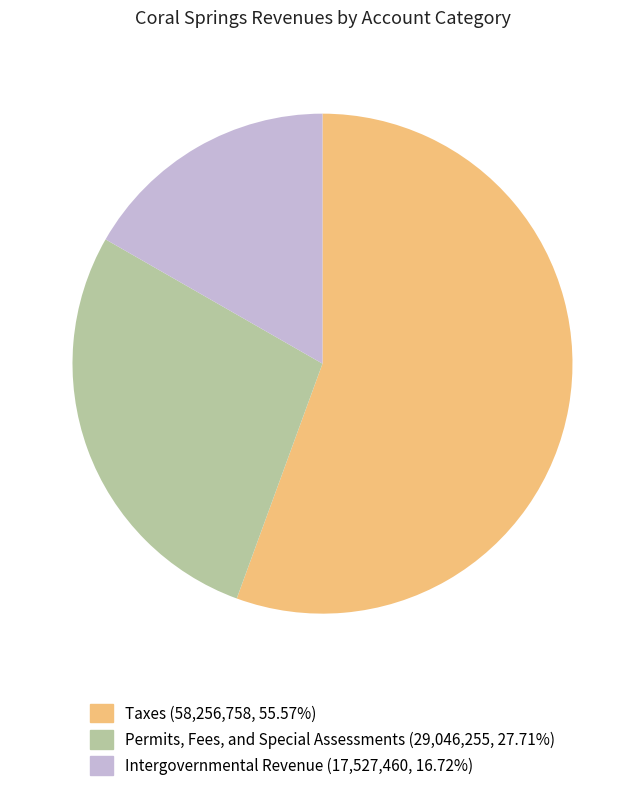

Rank the categories by value from lowest to highest.

Intergovernmental Revenue, Permits, Fees, and Special Assessments, Taxes